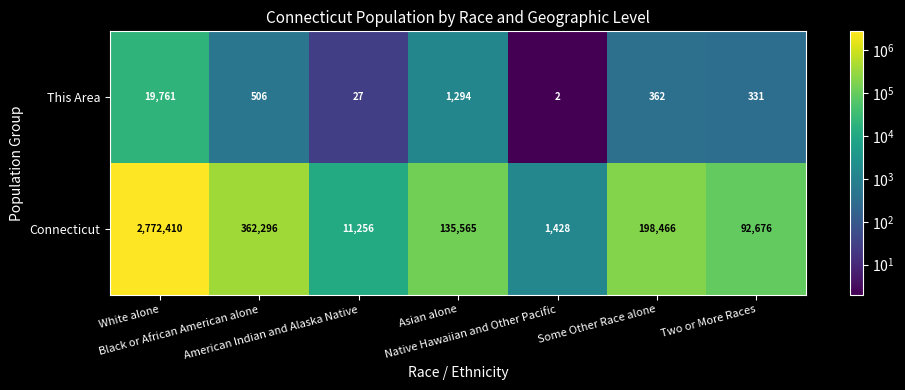

At how many categories does at least one series exceed 339299?

2